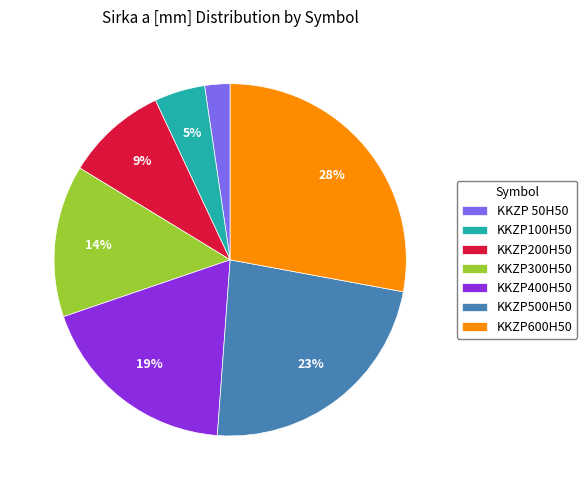

The KKZP500H50 slice represents 15% of the pie. True or false?

False